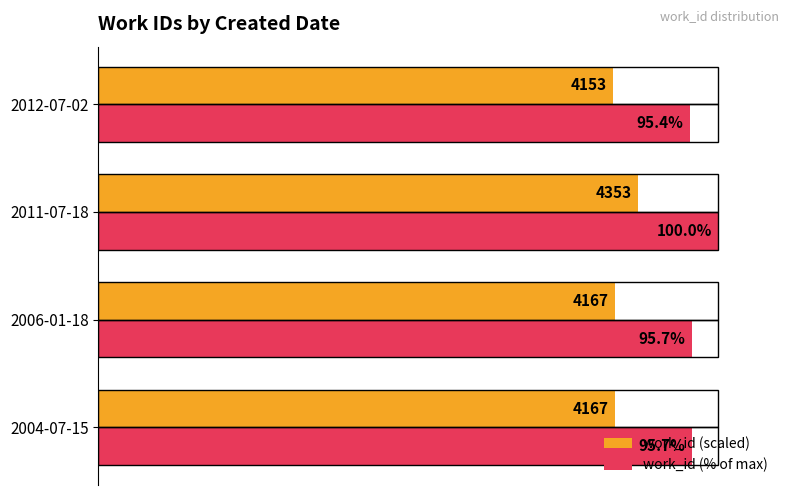

Which series has the largest total across all categories?

work_id (% of max)